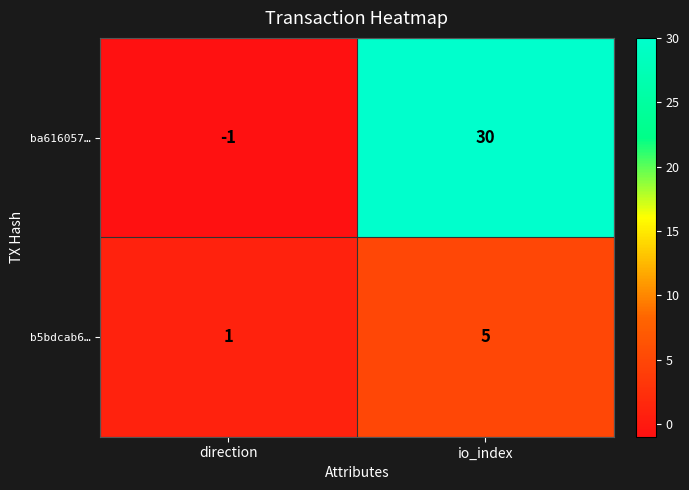

At how many categories does at least one series exceed 23?

1